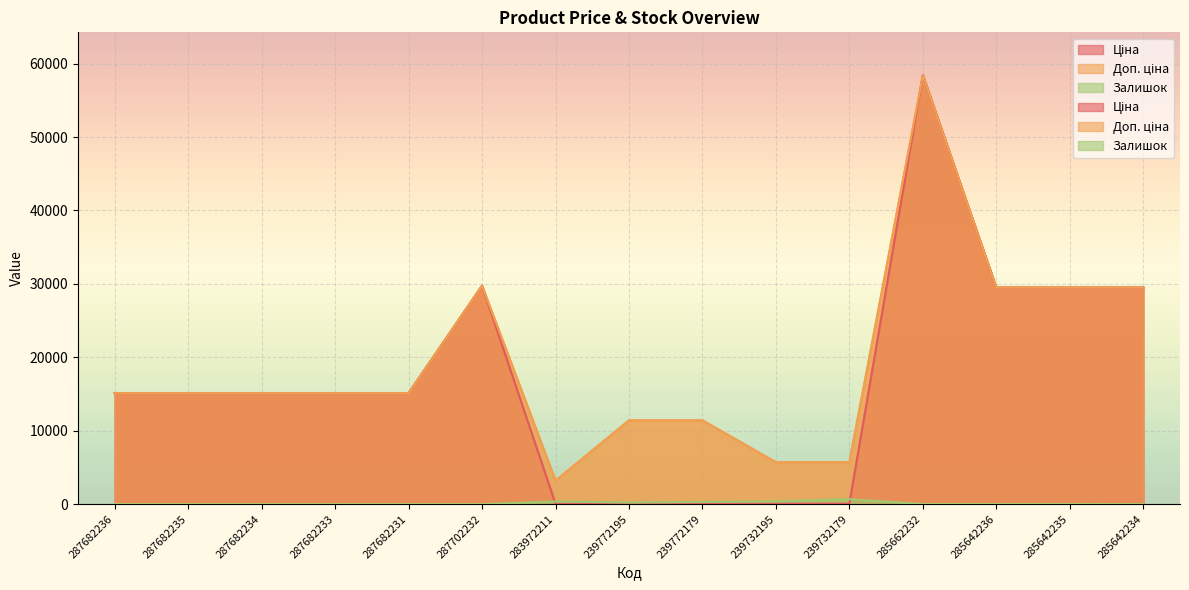

How many values in the Залишок series are below 11?

7